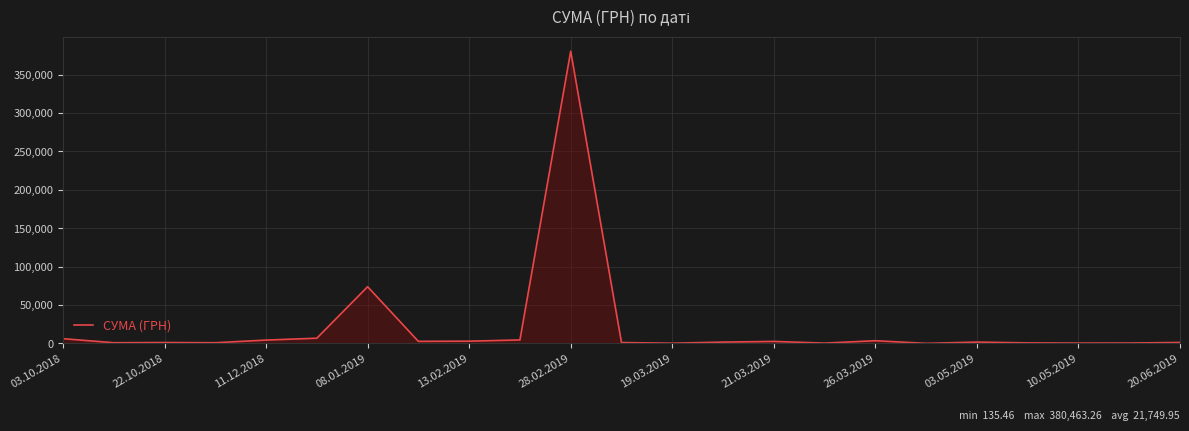

True or false: the data has more than 2 interior local peaks.

True